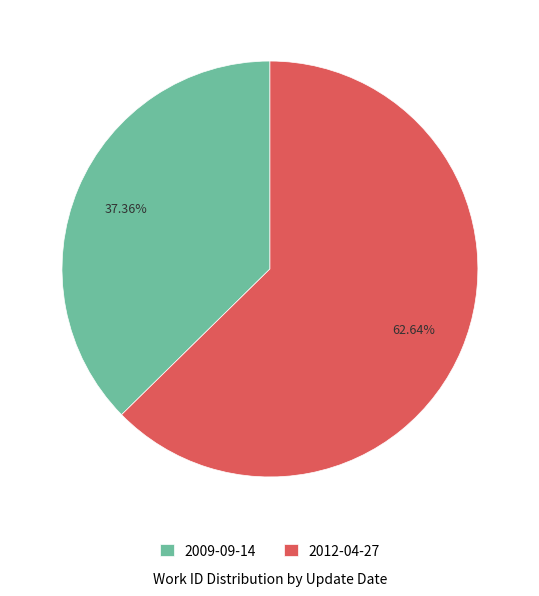

Between 2012-04-27 and 2009-09-14, which is larger?

2012-04-27